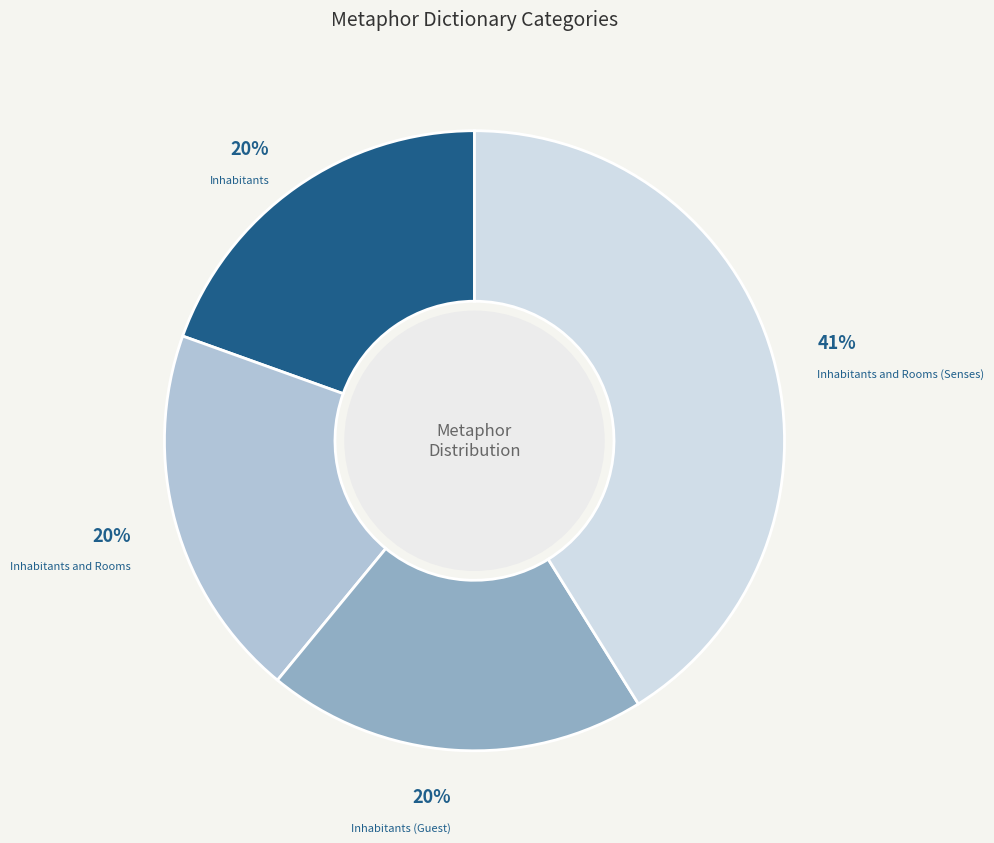

To the nearest percent, what is the average slice percentage?

25%